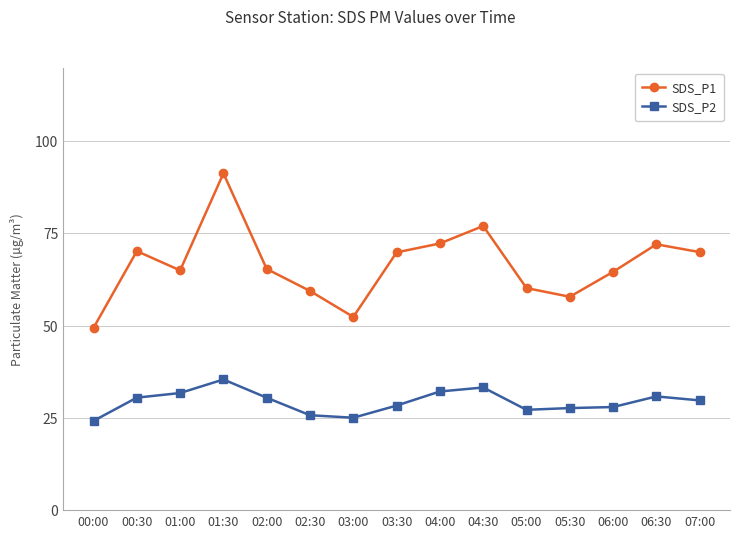

True or false: SDS_P2 and SDS_P1 intersect in this chart.

False